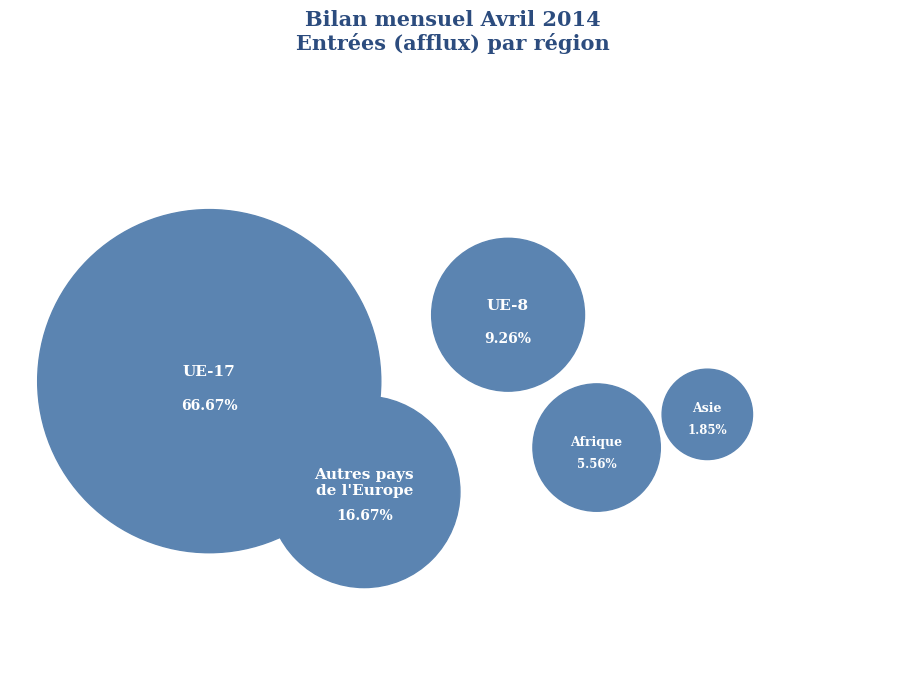

To the nearest percent, what portion does Asie represent?

2%